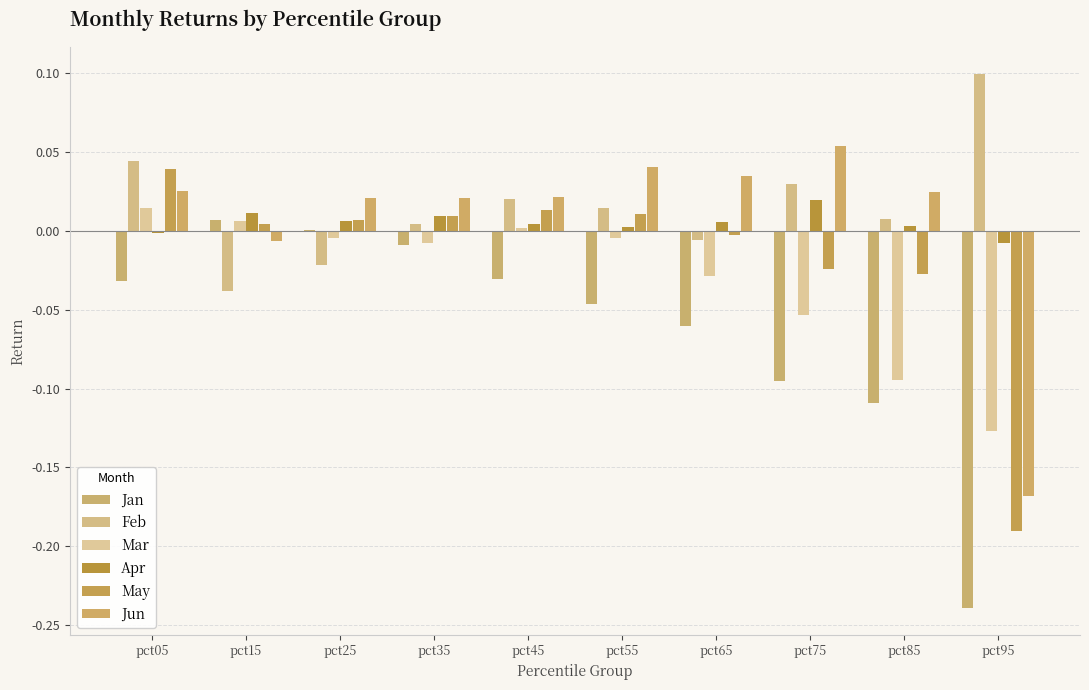

What is the minimum value for May?

-0.2